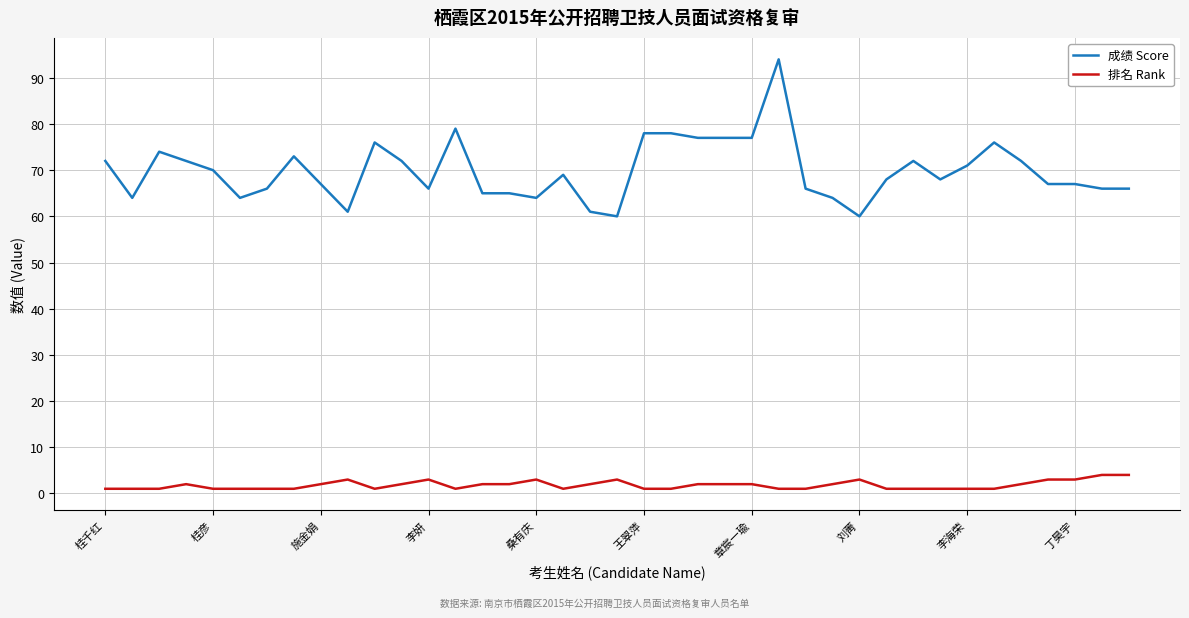

True or false: 成绩 Score and 排名 Rank cross at least once.

False